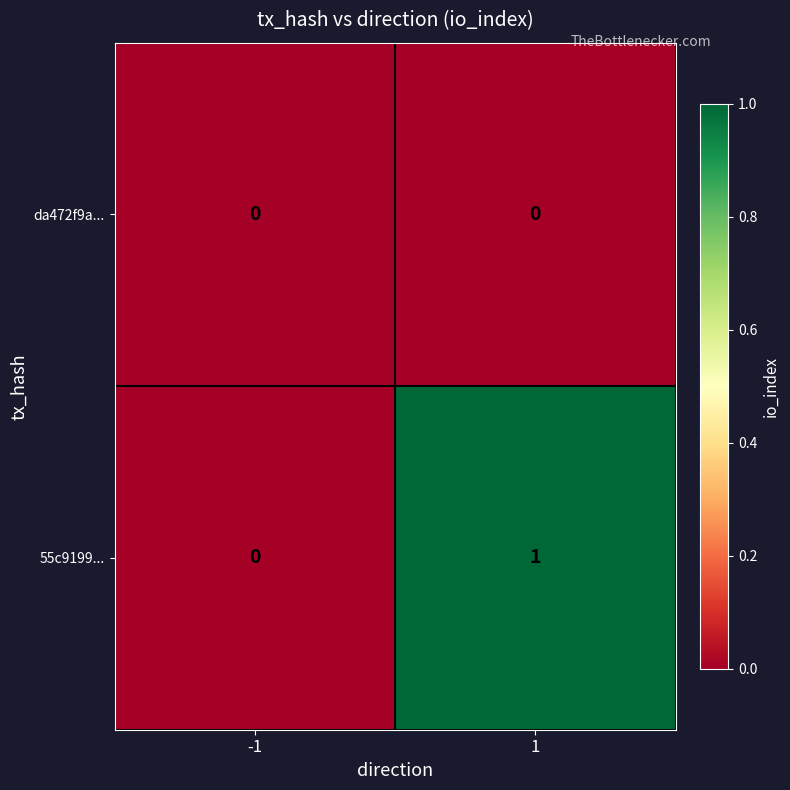

How many series are shown in this chart?

2